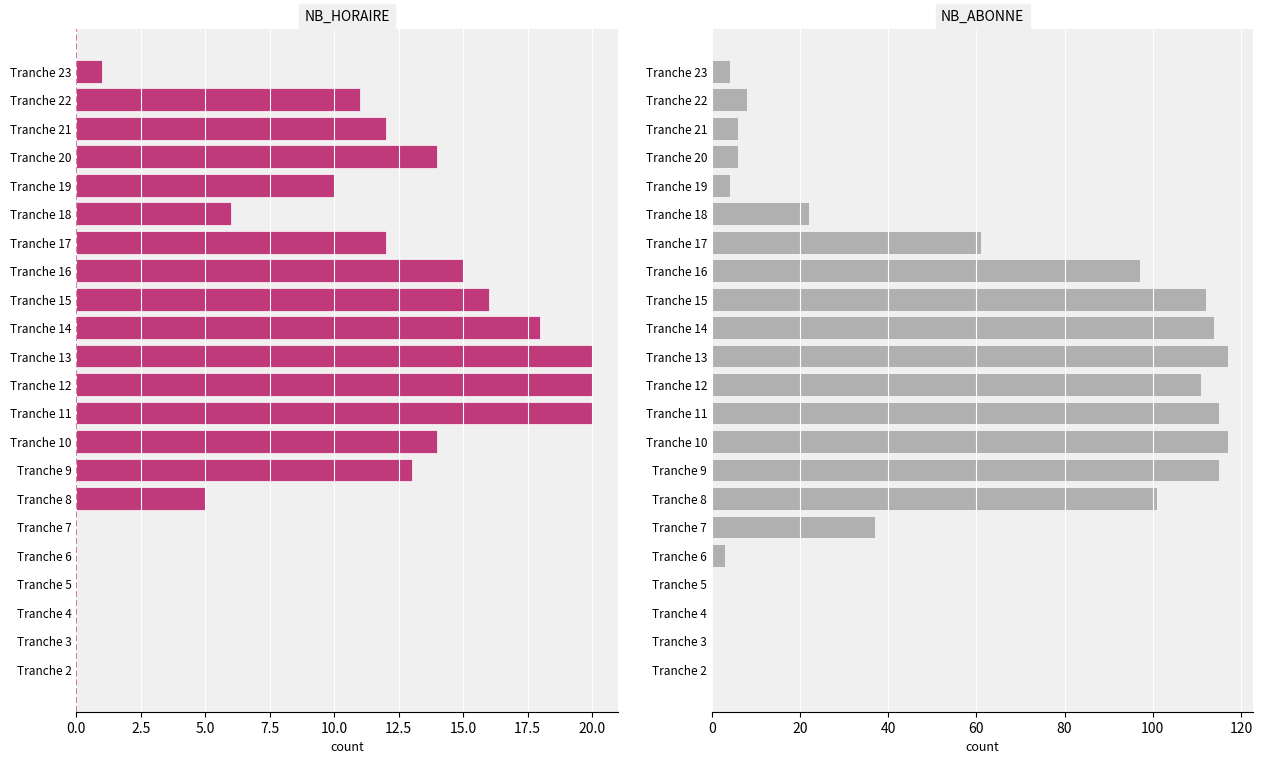

Reading left to right, transcribe all the data shown in this chart.

NB_HORAIRE: 0	0	0	0	0	0	5	13	14	20	20	20	18	16	15	12	6	10	14	12	11	1
NB_ABONNE: 0	0	0	0	3	37	101	115	117	115	111	117	114	112	97	61	22	4	6	6	8	4